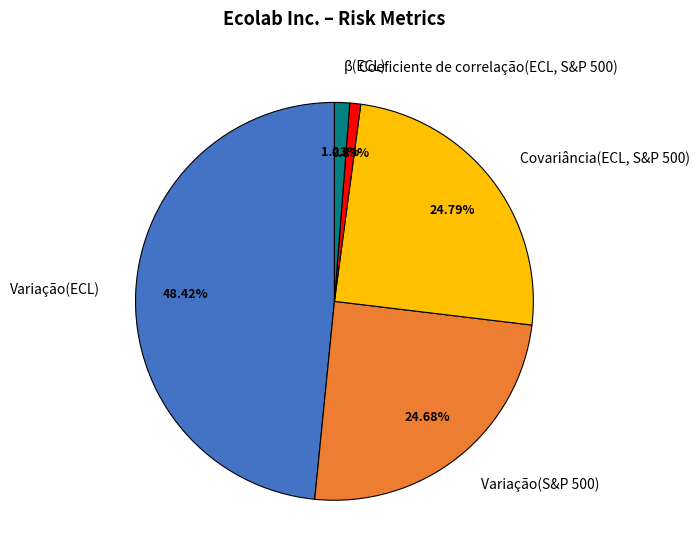

To the nearest percent, what portion does Variação(ECL) represent?

48%